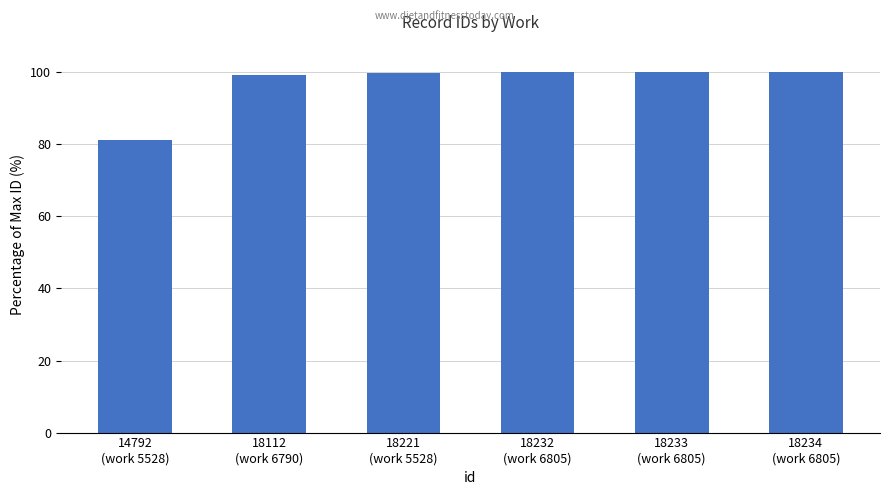

What is the value of the 2nd bar from the left?

99.3